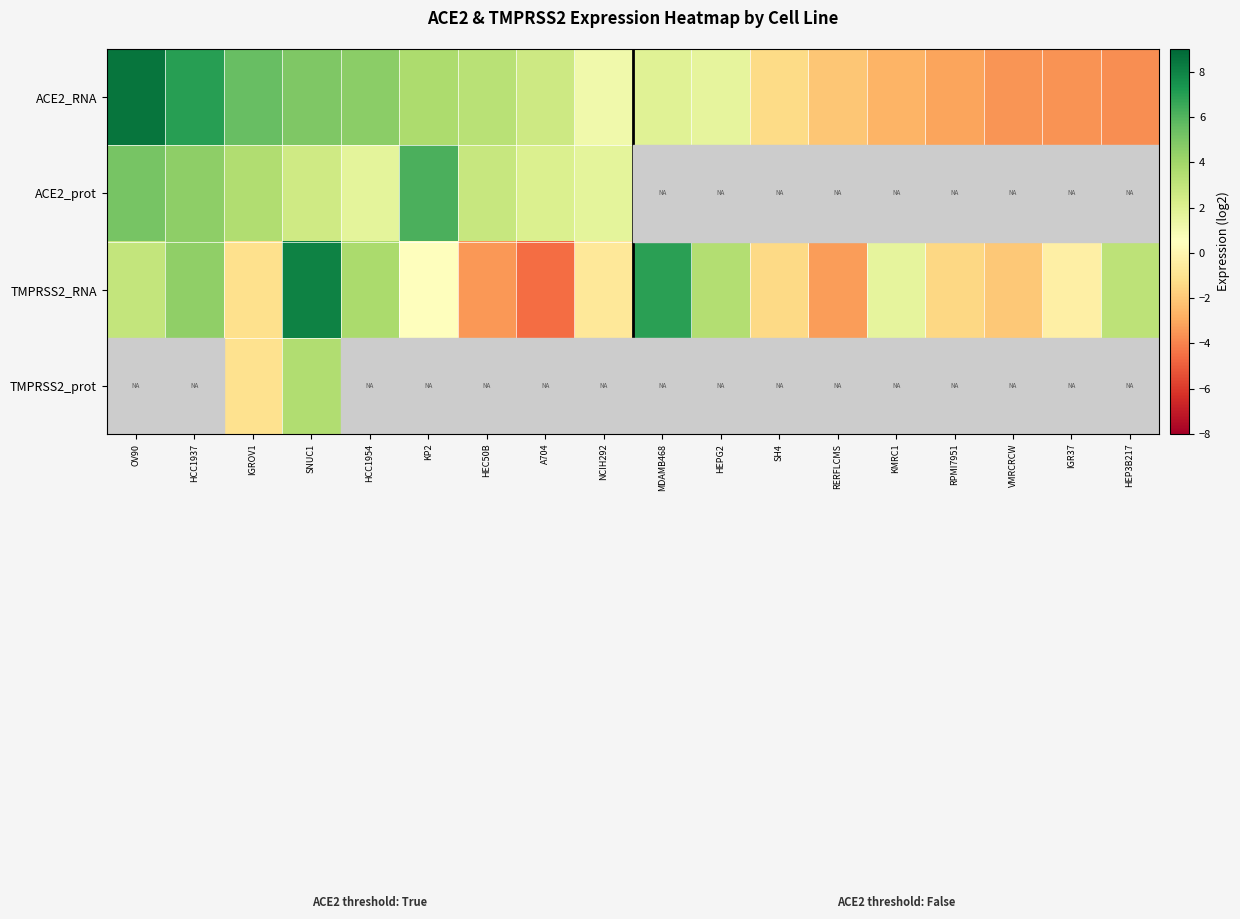

What is the minimum value for ACE2_RNA?

-3.7